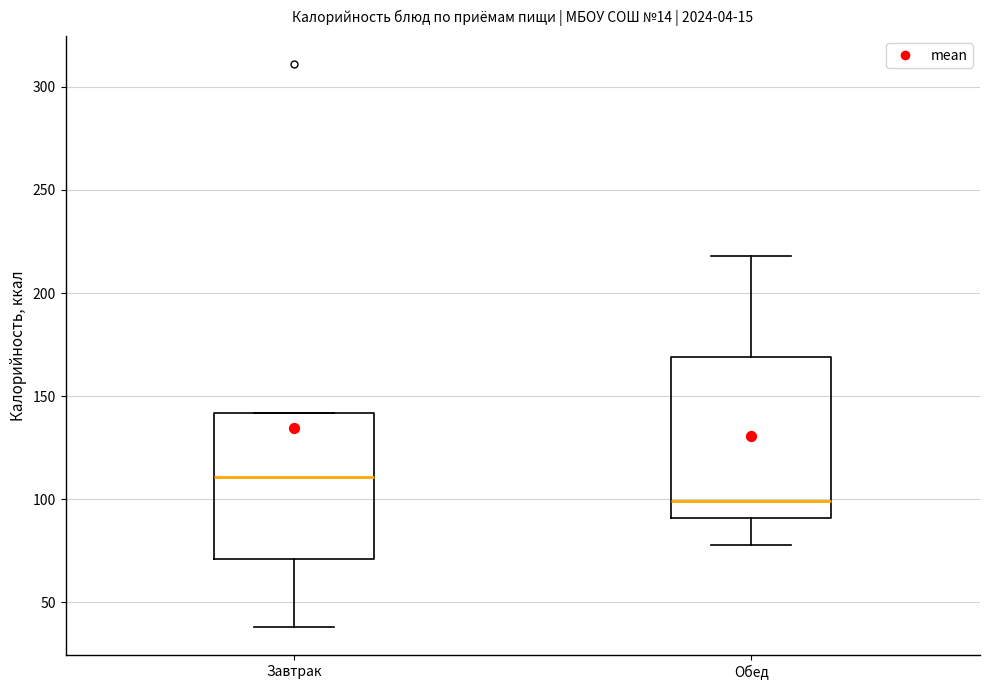

Where does the median line of the box for Обед sit on the y-axis? The values are not printed on the chart, so give them approximately, as read against the axis.

100